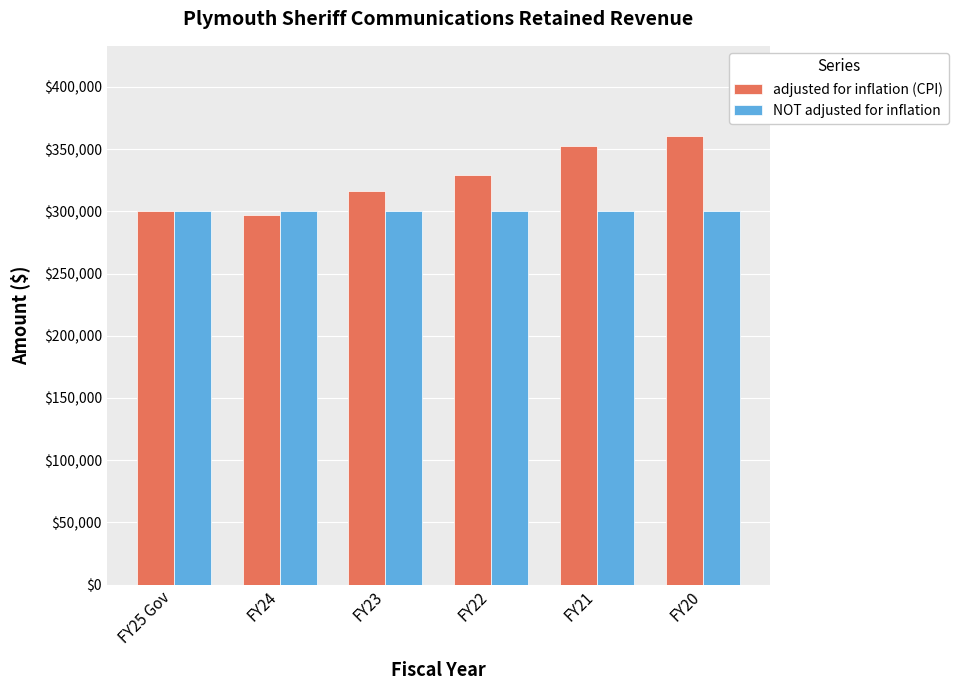

At which category does the chart reach its peak across all series?

FY20